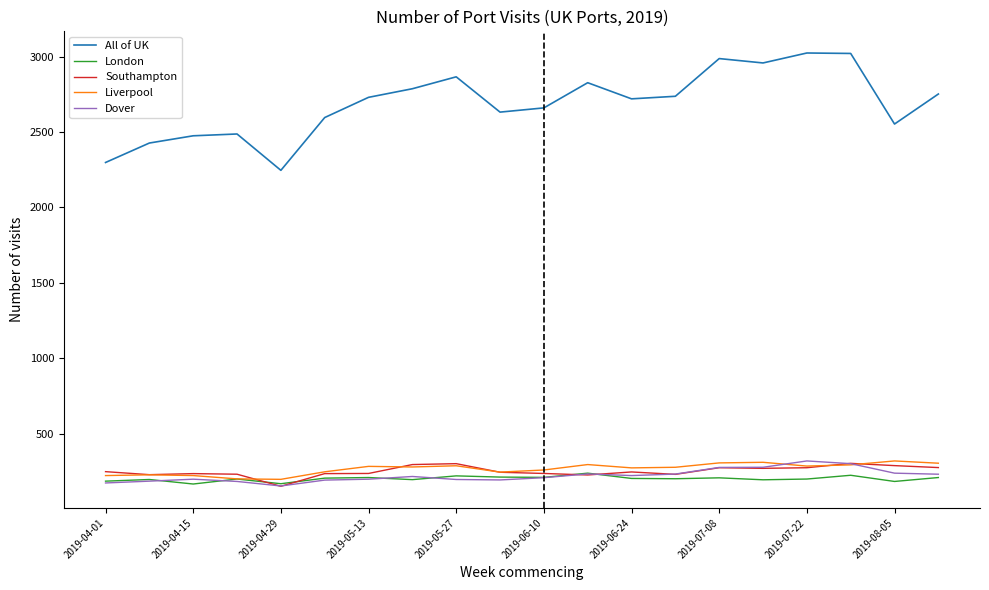

True or false: London and All of UK cross at least once.

False